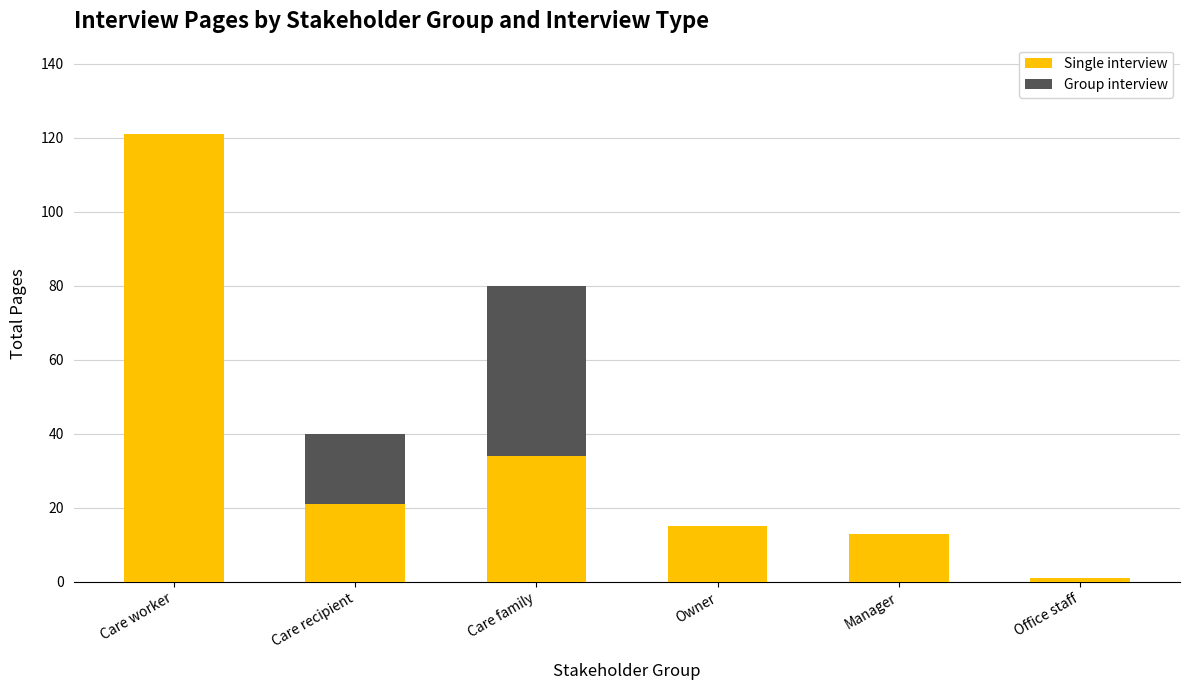

At which category is the sum across all series the highest?

Care worker